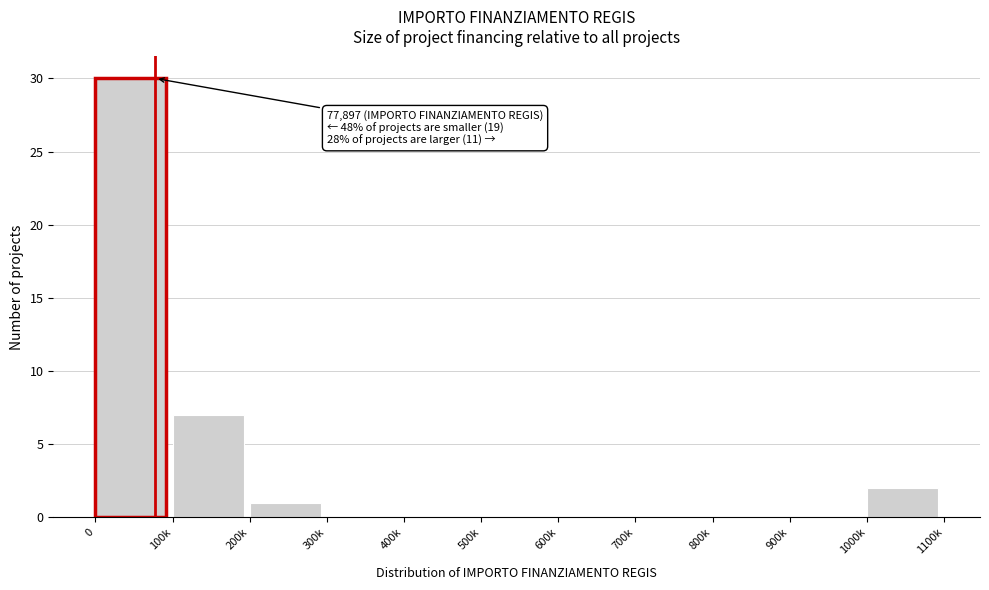

Reading left to right, transcribe all the data shown in this chart.

0=30	100k=7	200k=1	300k=0	400k=0	500k=0	600k=0	700k=0	800k=0	900k=0	1000k=2